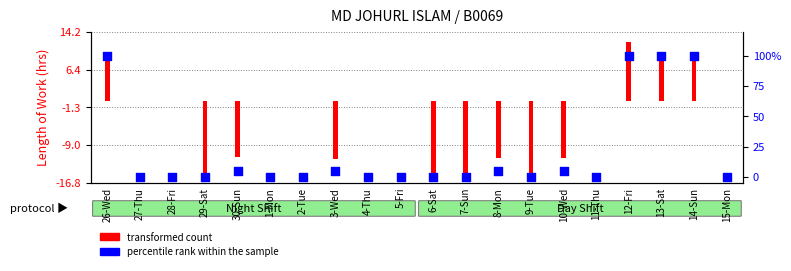

What is the ratio of the value at 13-Sat to the value at 8-Mon?

20.0